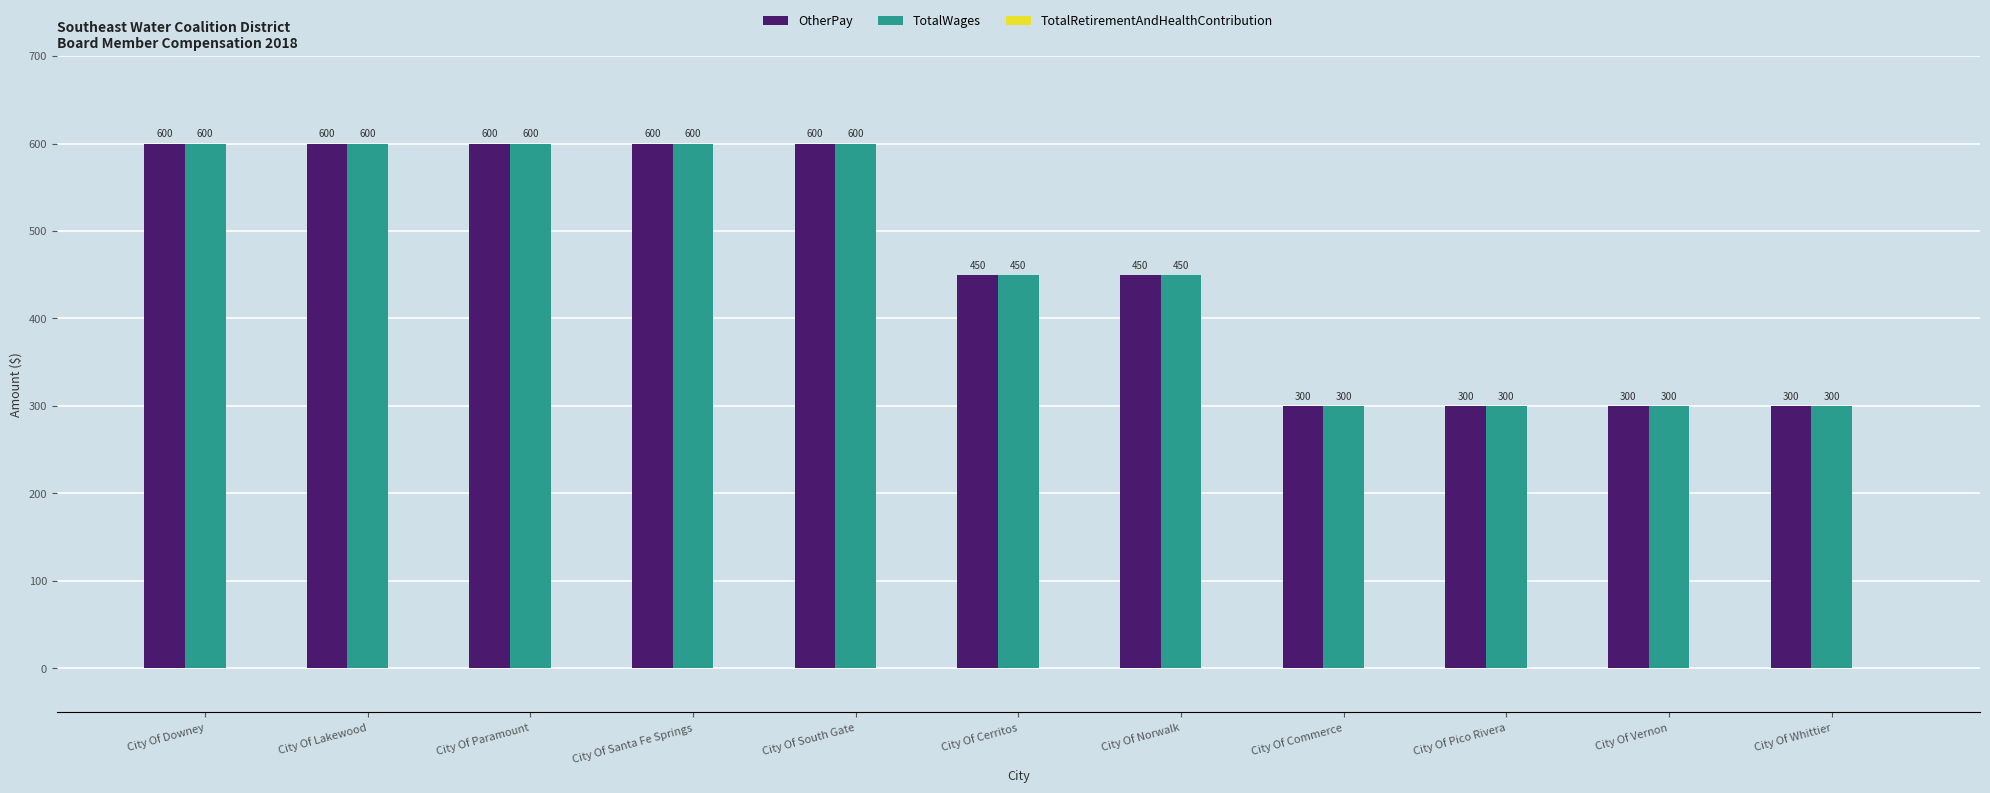

Is it true that OtherPay equals 105 at City Of Whittier?

False